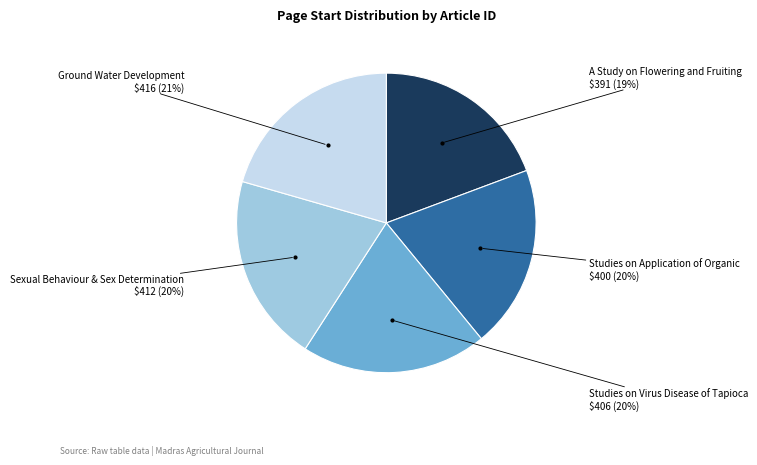

To the nearest percent, what is the average slice percentage?

20%